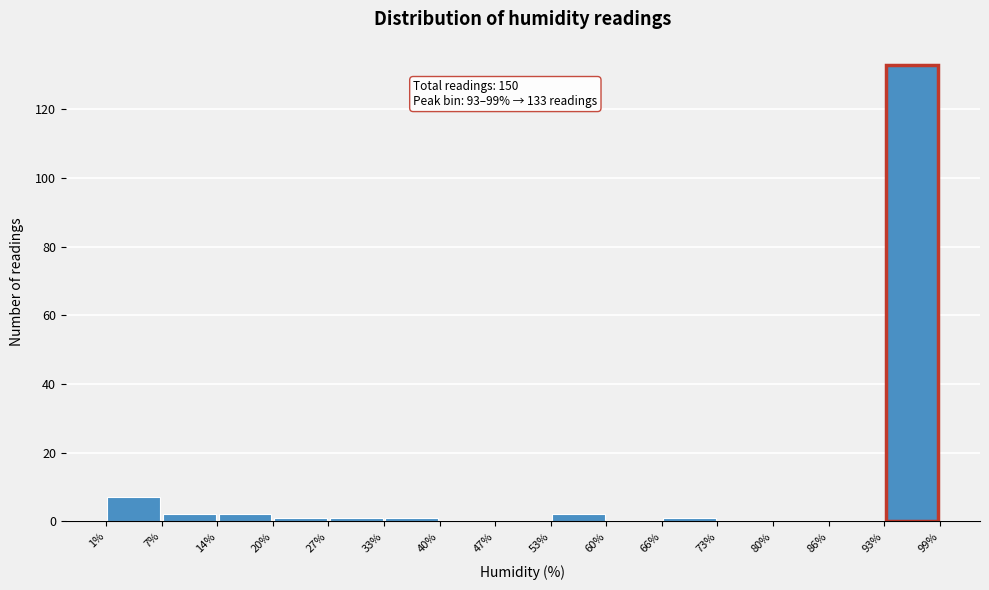

Which range on the x-axis has the tallest bar?

93% to 99%